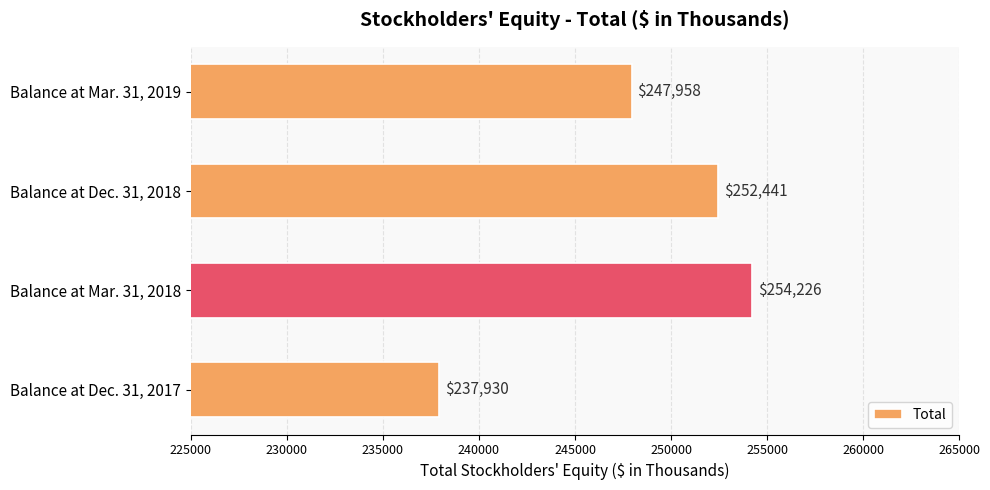

What is the smallest value displayed?

237930